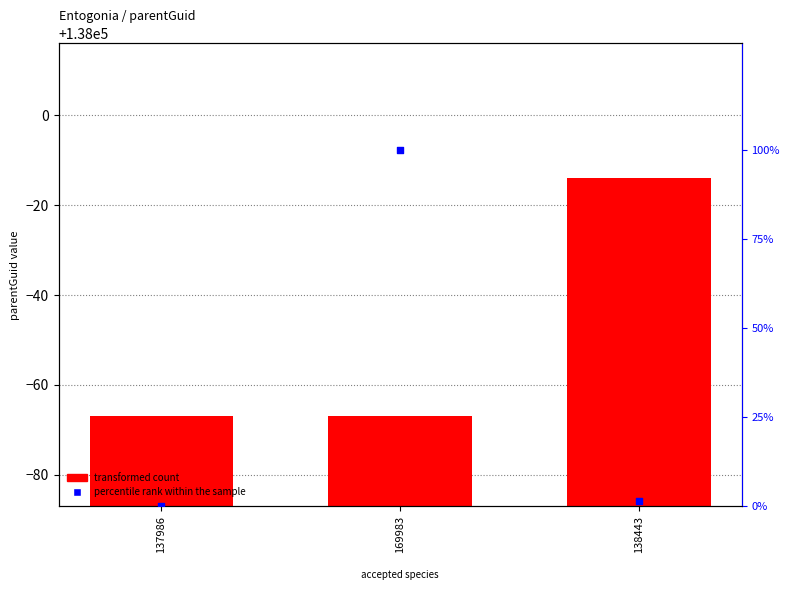

Which series has the largest total across all categories?

transformed count